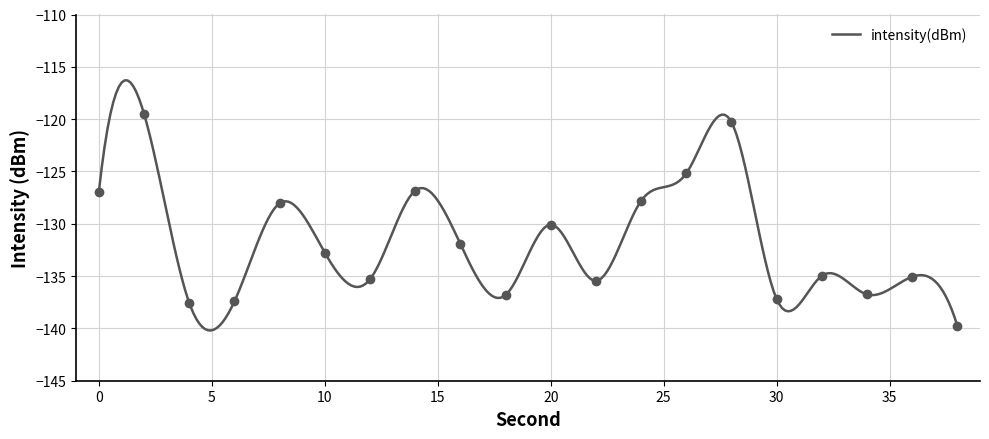

Which has a higher value, 30 or 4?

30